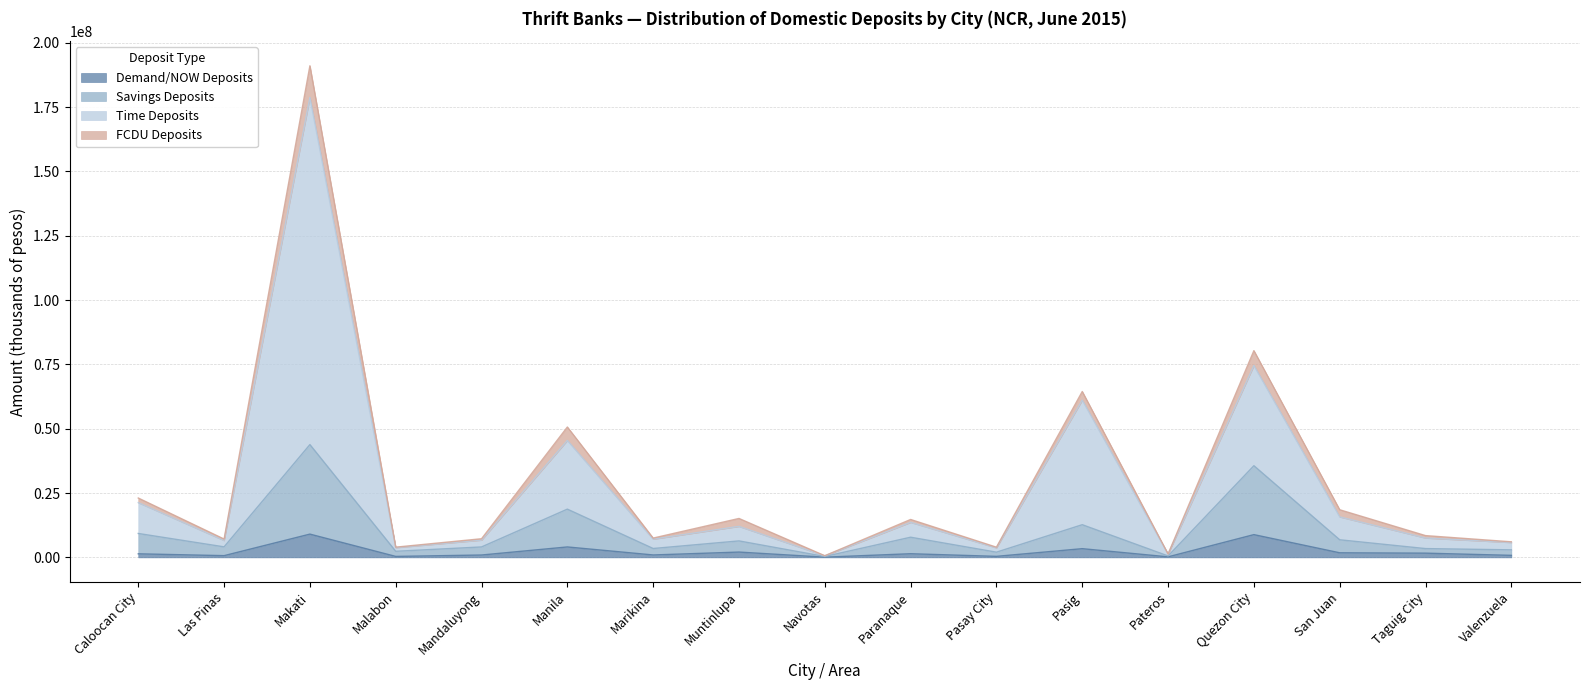

True or false: Savings Deposits and Demand/NOW Deposits intersect in this chart.

False